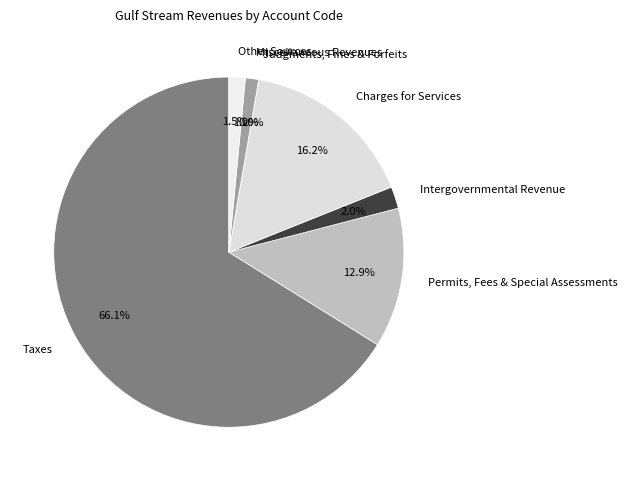

To the nearest percent, what is the difference between the largest and smallest slice percentages?

66%